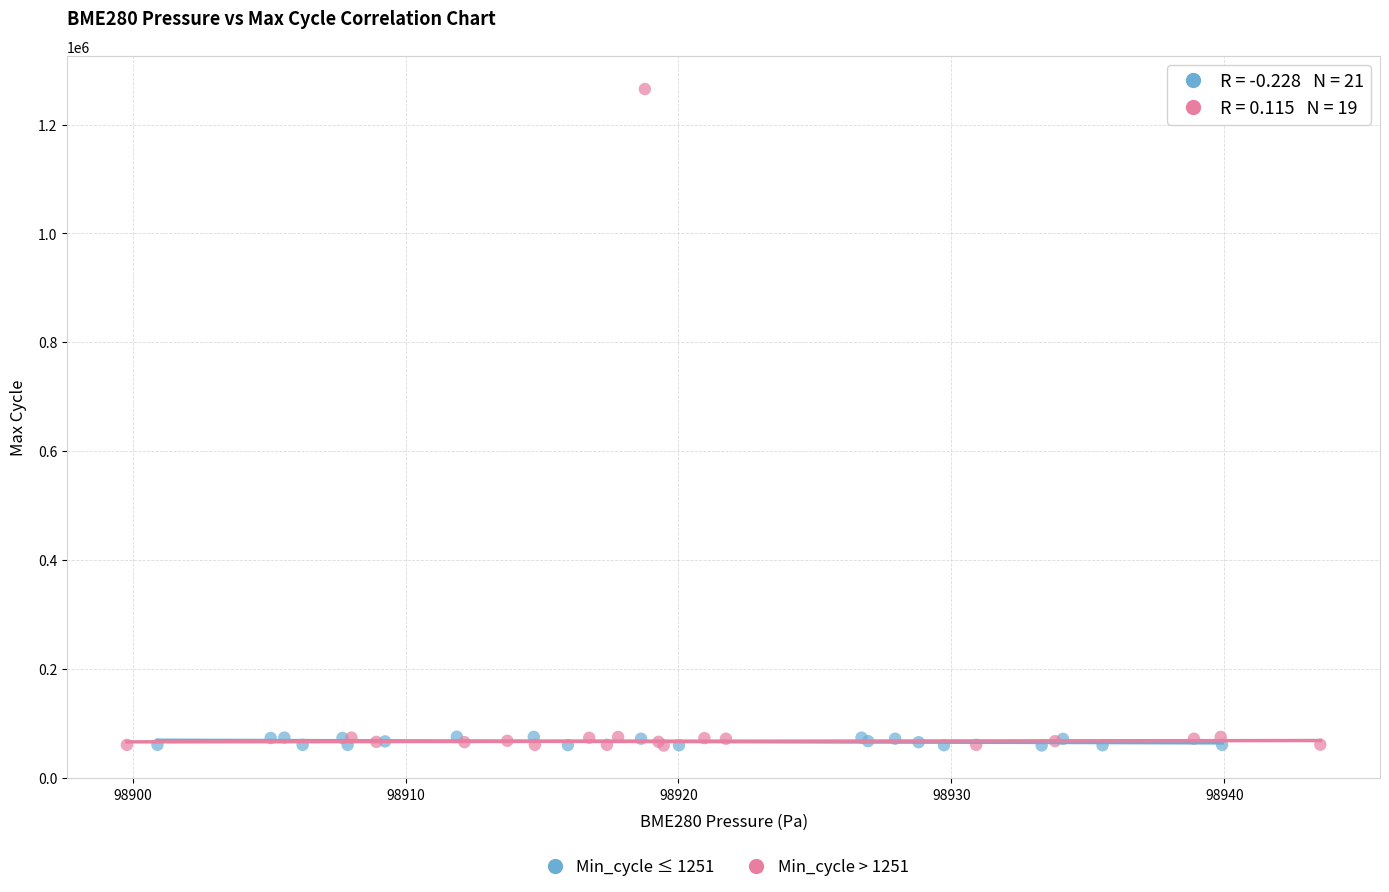

Which series has the largest Y range (max minus min)?

Min_cycle > 1251